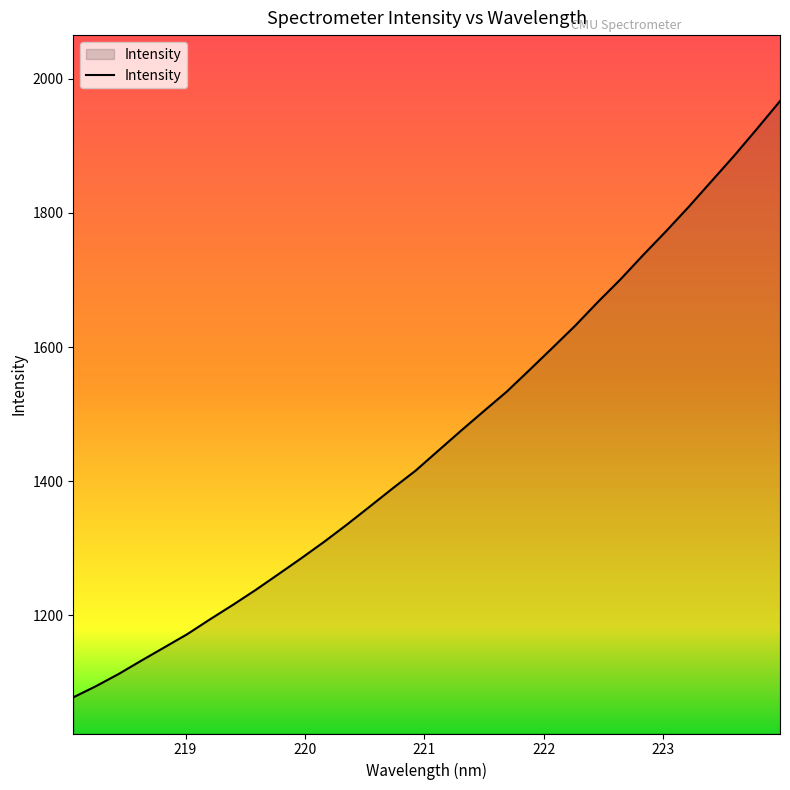

What is the minimum value shown in the chart?

1077.9